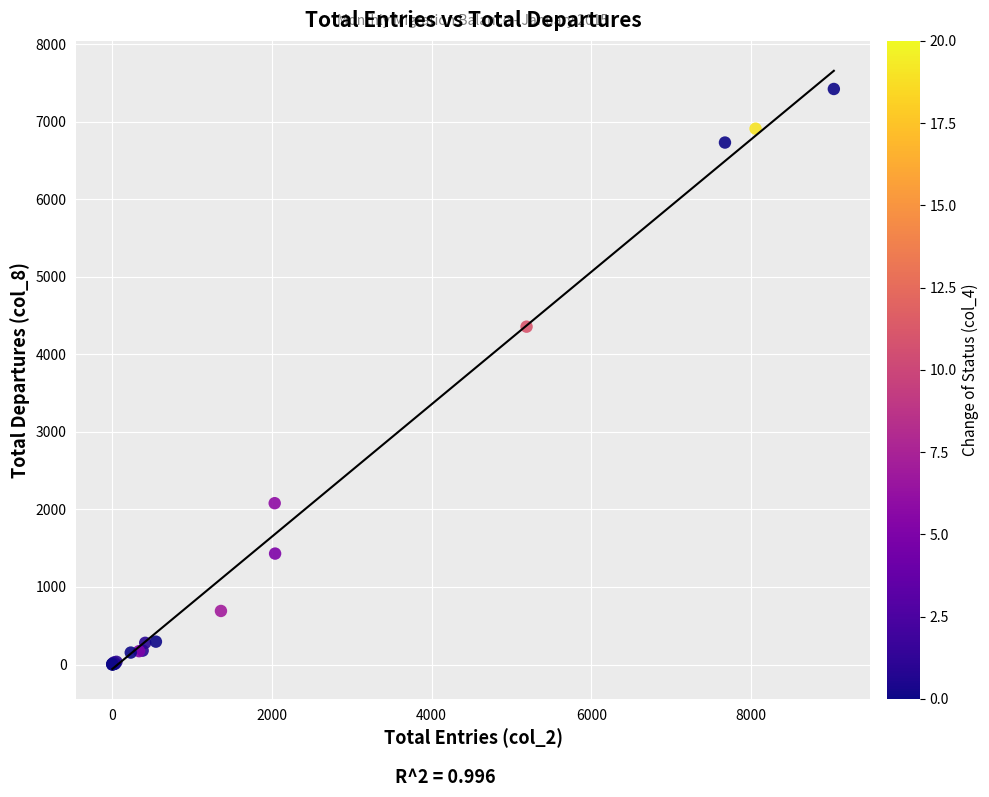

What Y value in the scatter plot is closest to 3712?

4358